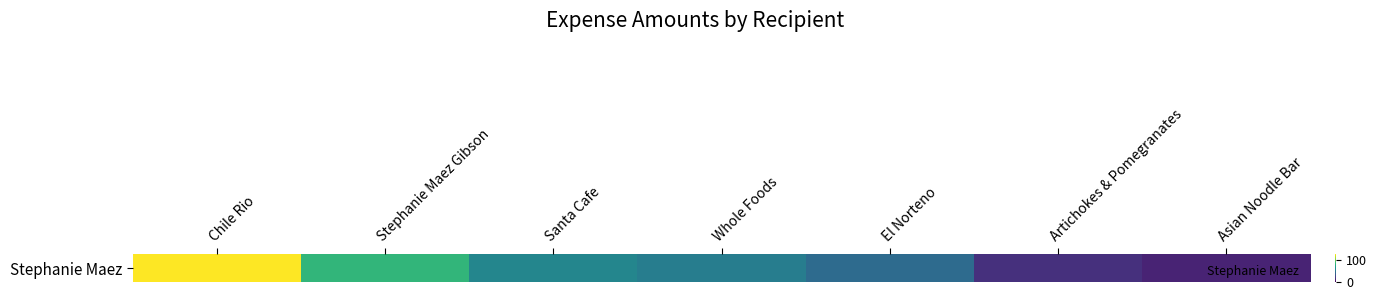

List the labels in order of value, smallest first.

Asian Noodle Bar, Artichokes & Pomegranates, El Norteno, Whole Foods, Santa Cafe, Stephanie Maez Gibson, Chile Rio